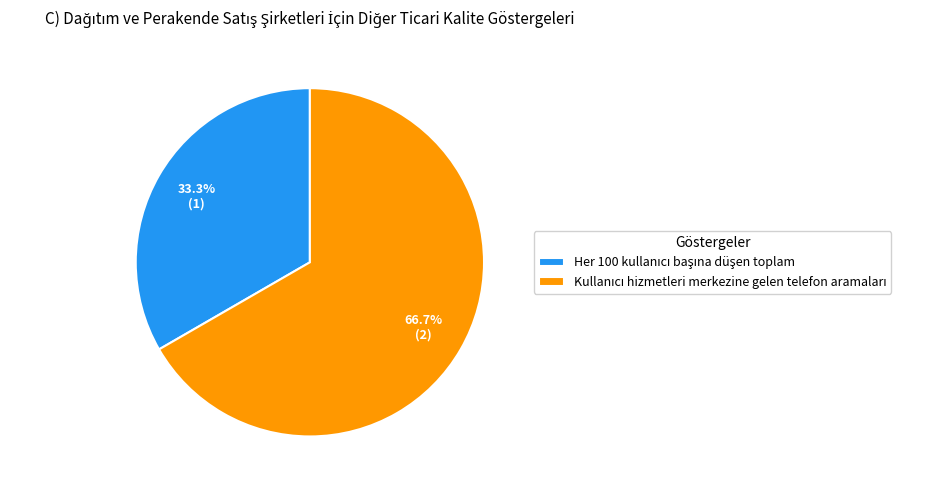

Is there a majority slice in this chart?

Yes